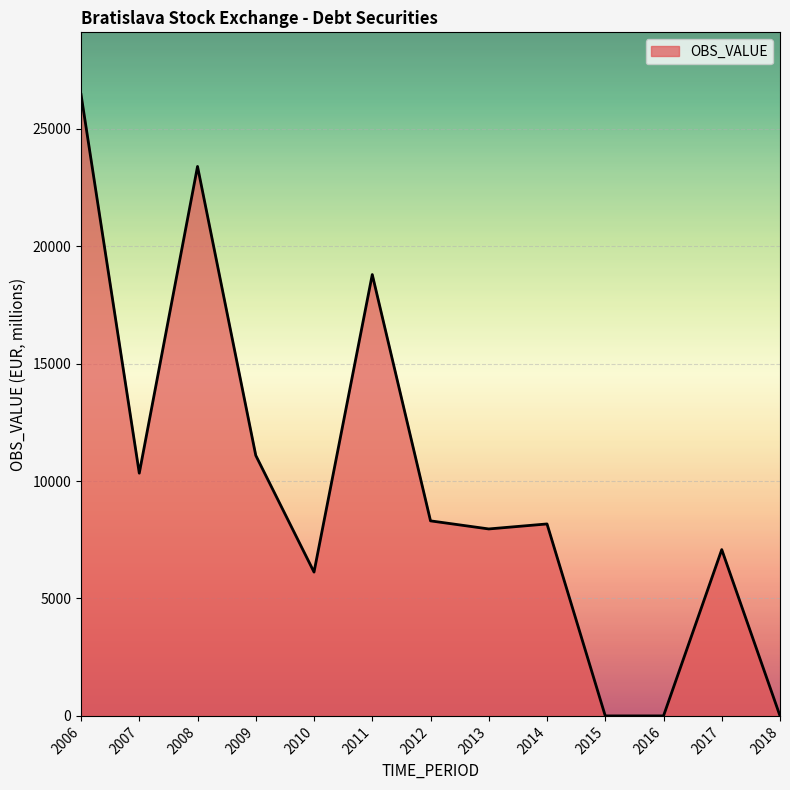

Approximately how many times larger is the value at 2006 compared to 2008?

1.1